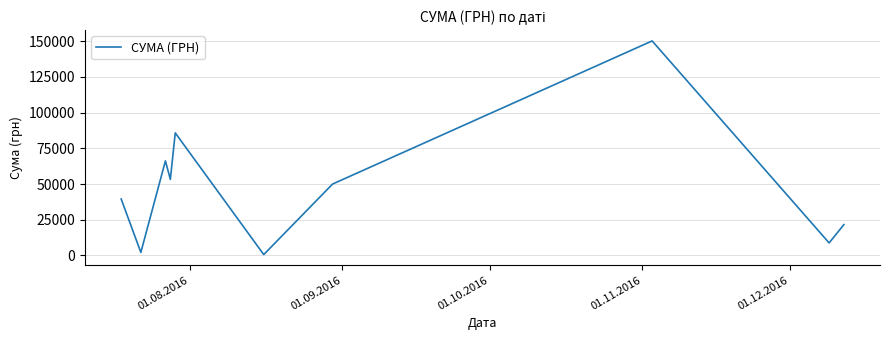

What is the greatest value displayed?

150216.7